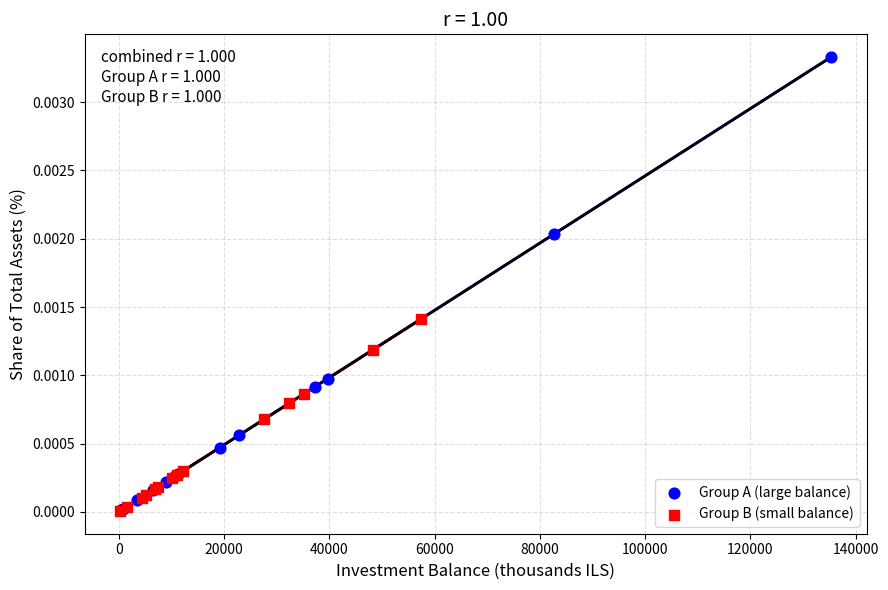

Which series reaches the maximum Y coordinate?

Group A (large balance)